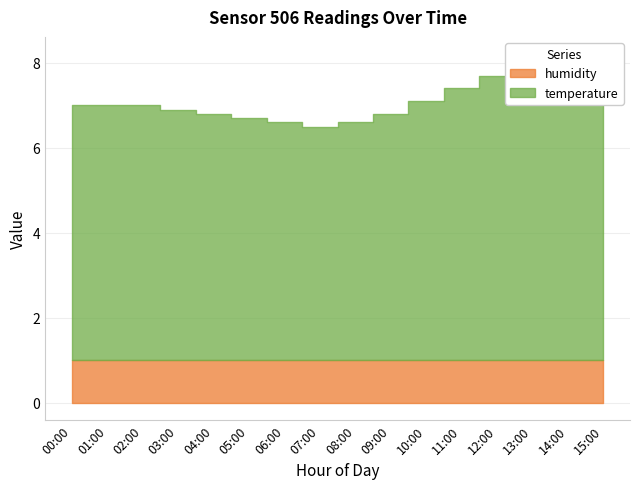

True or false: the data shows 10.1 at 04:00.

False